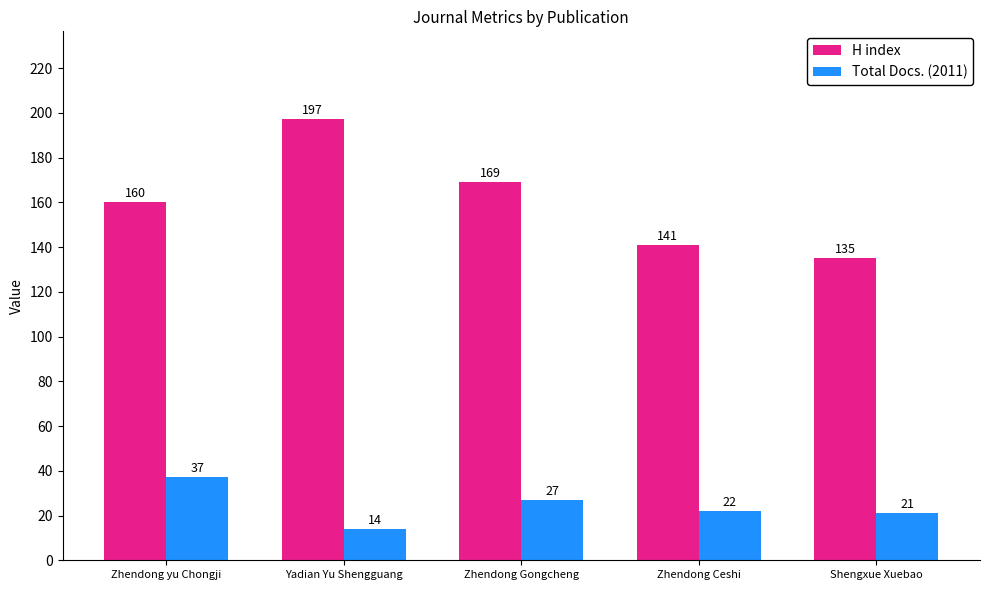

Reading left to right, extract all data points from this chart.

H index: Zhendong yu Chongji=160	Yadian Yu Shengguang=197	Zhendong Gongcheng=169	Zhendong Ceshi=141	Shengxue Xuebao=135
Total Docs. (2011): Zhendong yu Chongji=37	Yadian Yu Shengguang=14	Zhendong Gongcheng=27	Zhendong Ceshi=22	Shengxue Xuebao=21